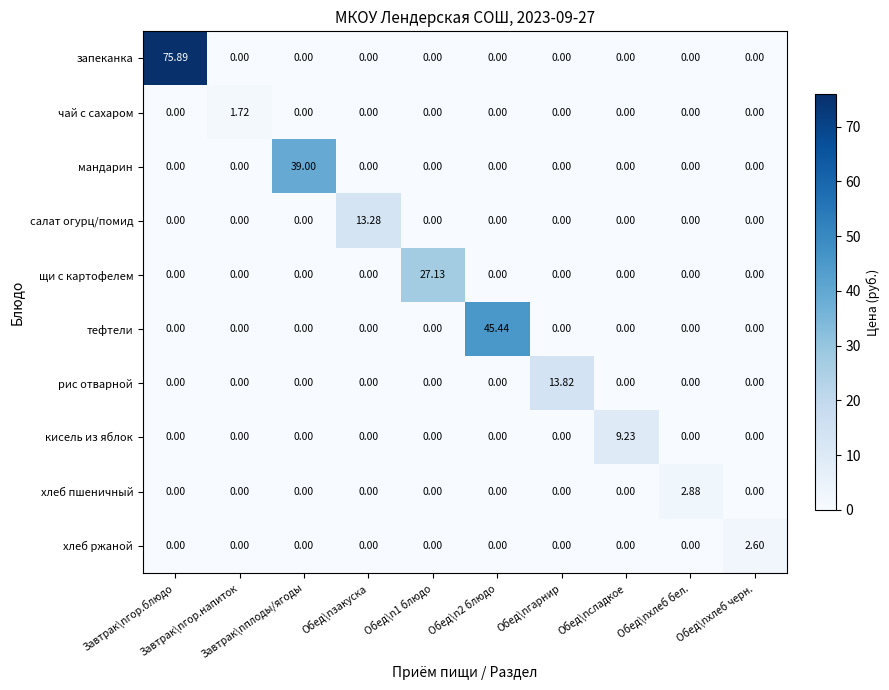

How many series are shown in this chart?

10